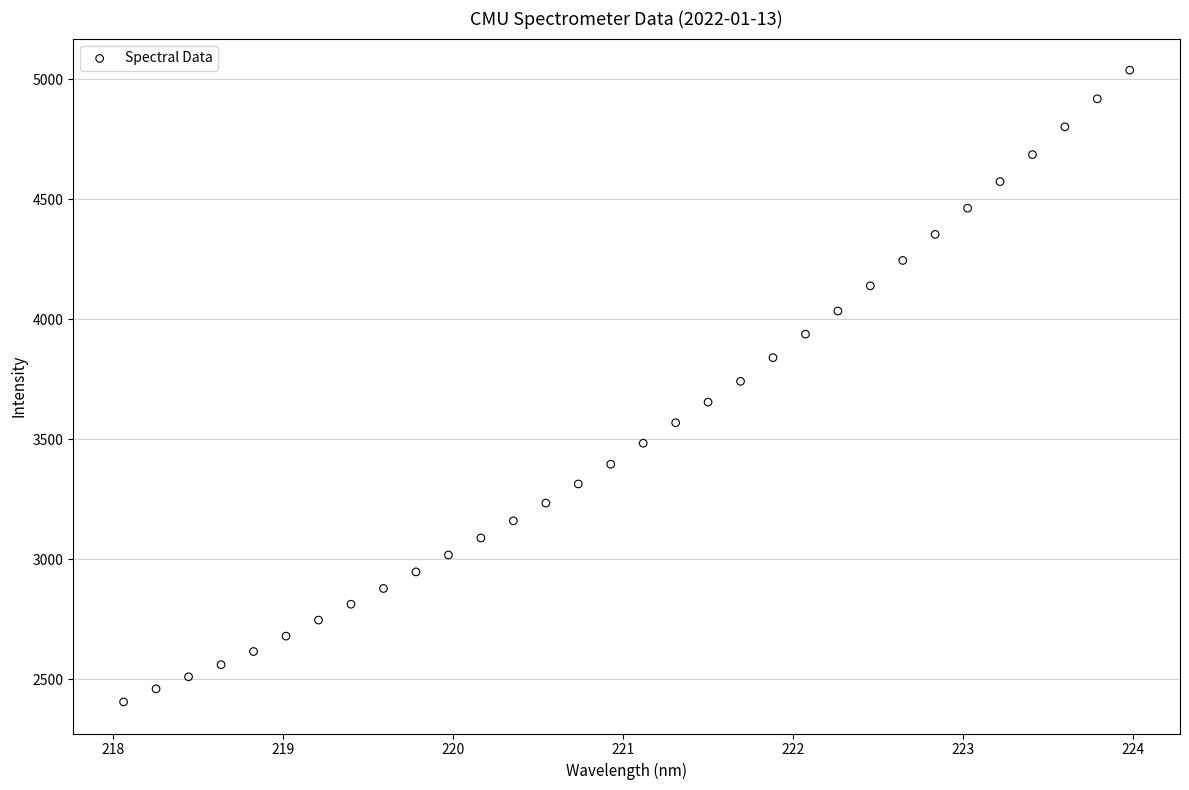

What is the range of X values (max minus min)?

5.9